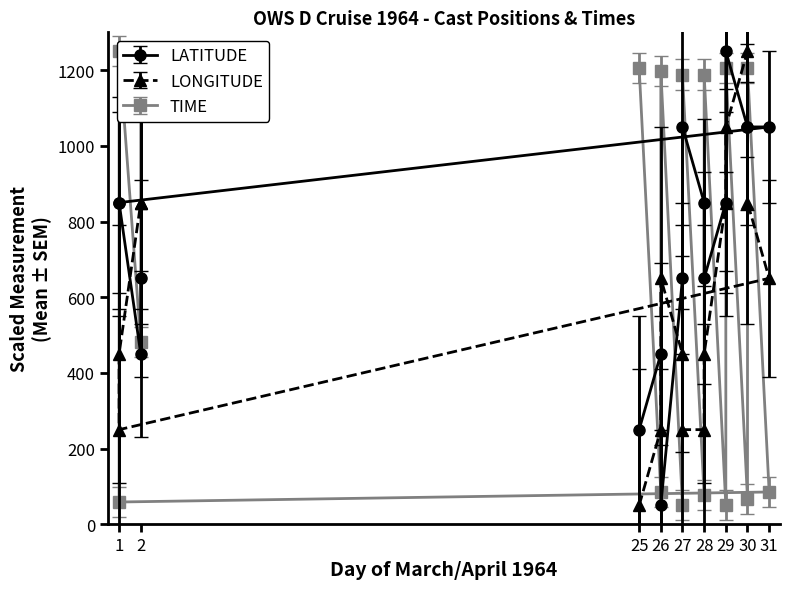

Where does the TIME series first go above 1188?

25